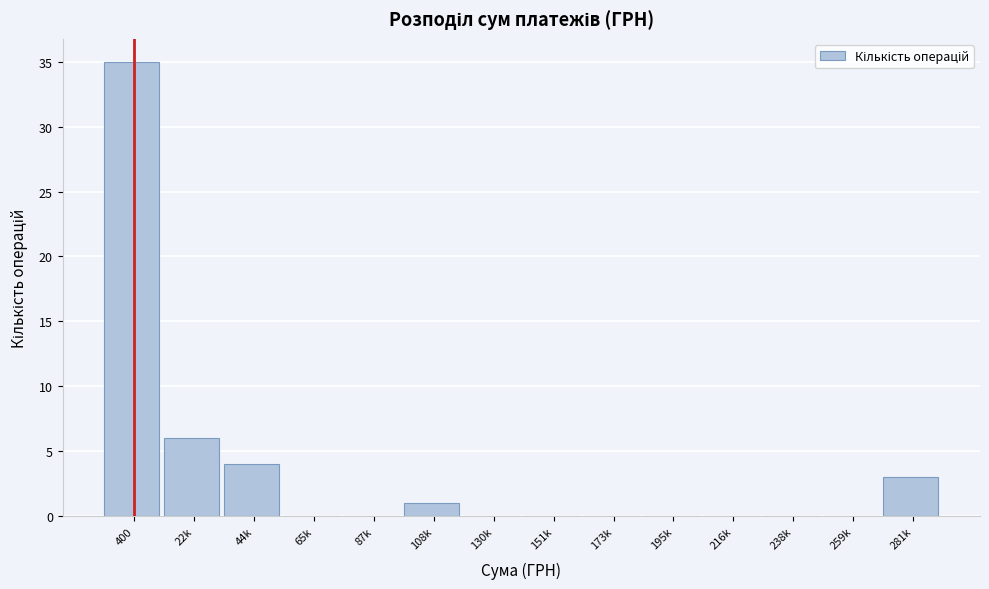

Reading right to left, what are all the values shown in this chart?

281k=3	259k=0	238k=0	216k=0	195k=0	173k=0	151k=0	130k=0	108k=1	87k=0	65k=0	44k=4	22k=6	400=35